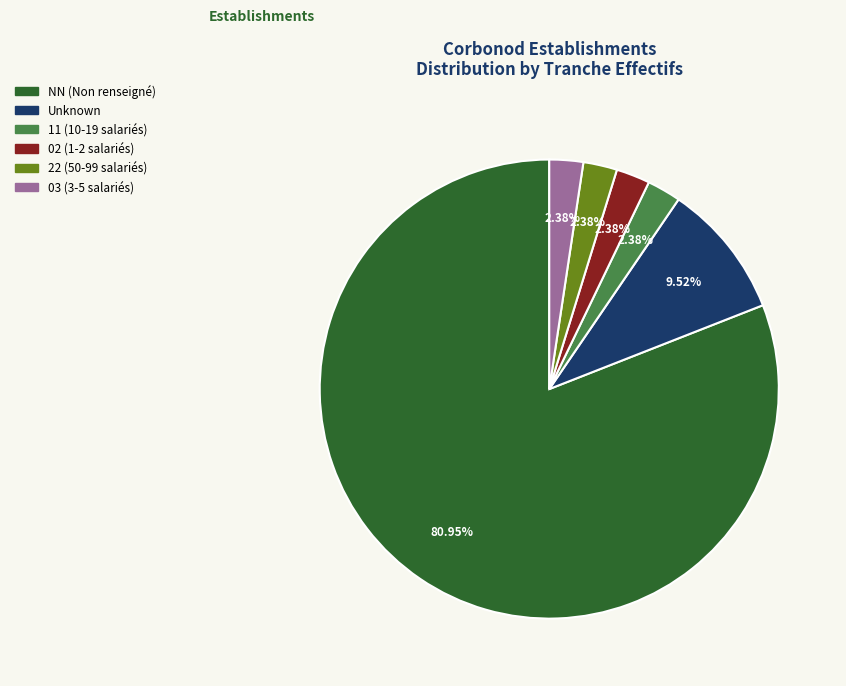

Is there any slice that represents more than half of the pie?

Yes